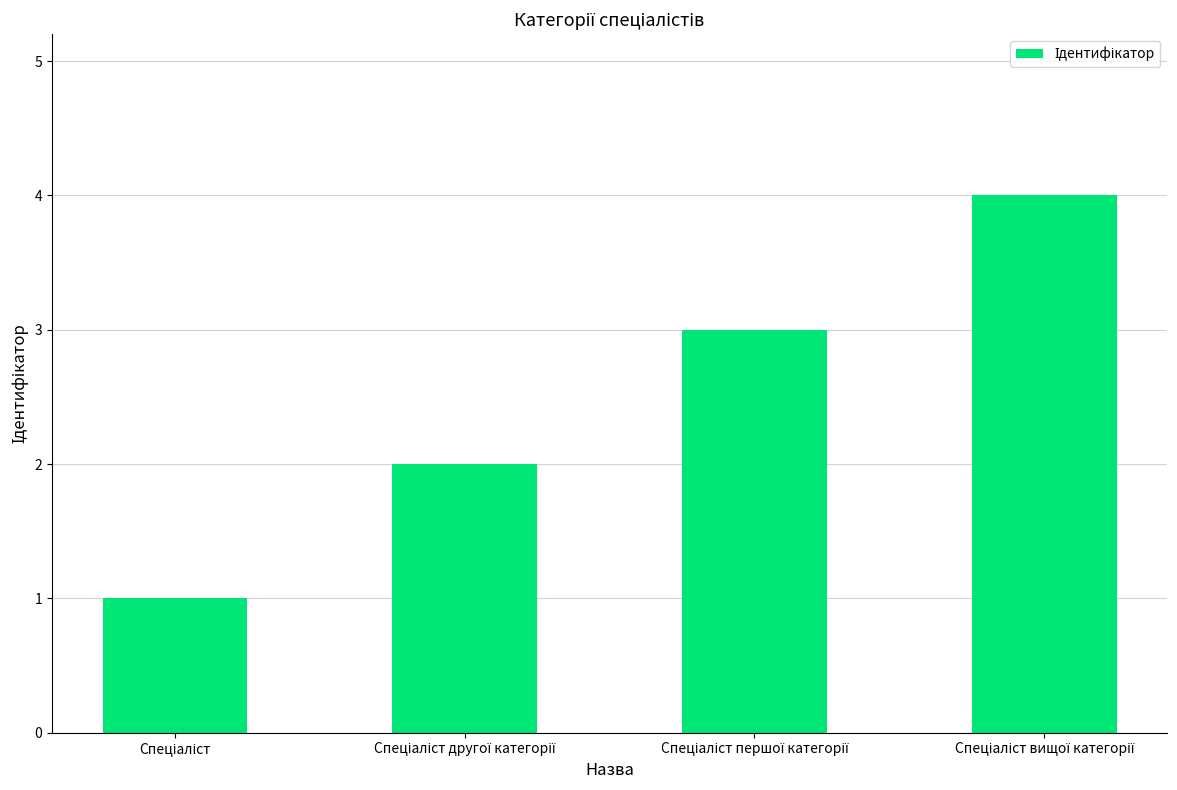

What is the maximum value shown in the chart?

4